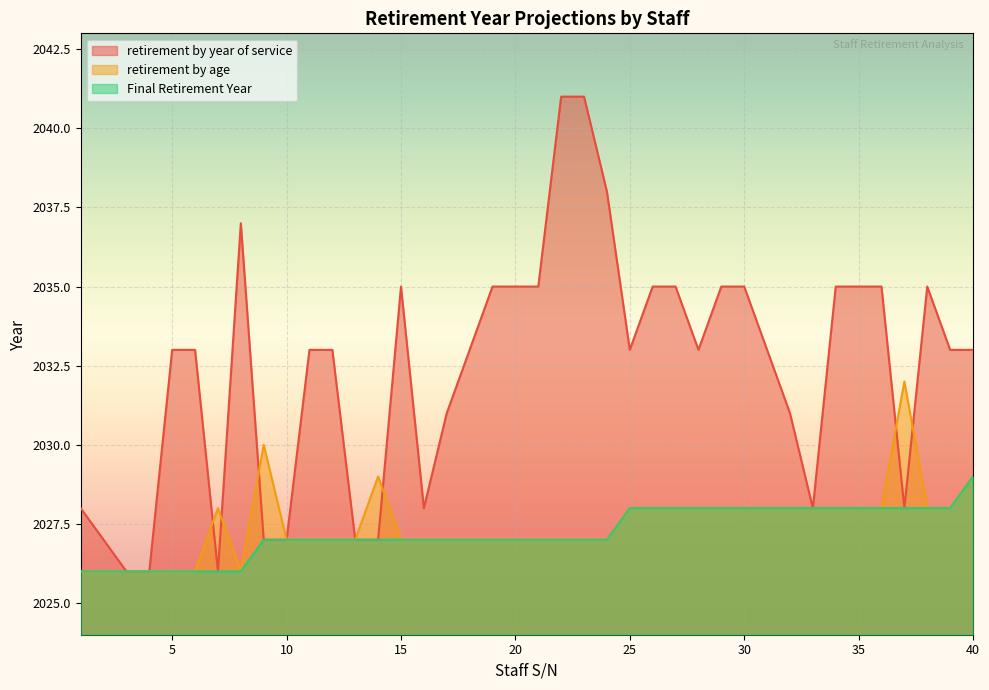

The retirement by year of service series shows 2037 at 8. True or false?

True